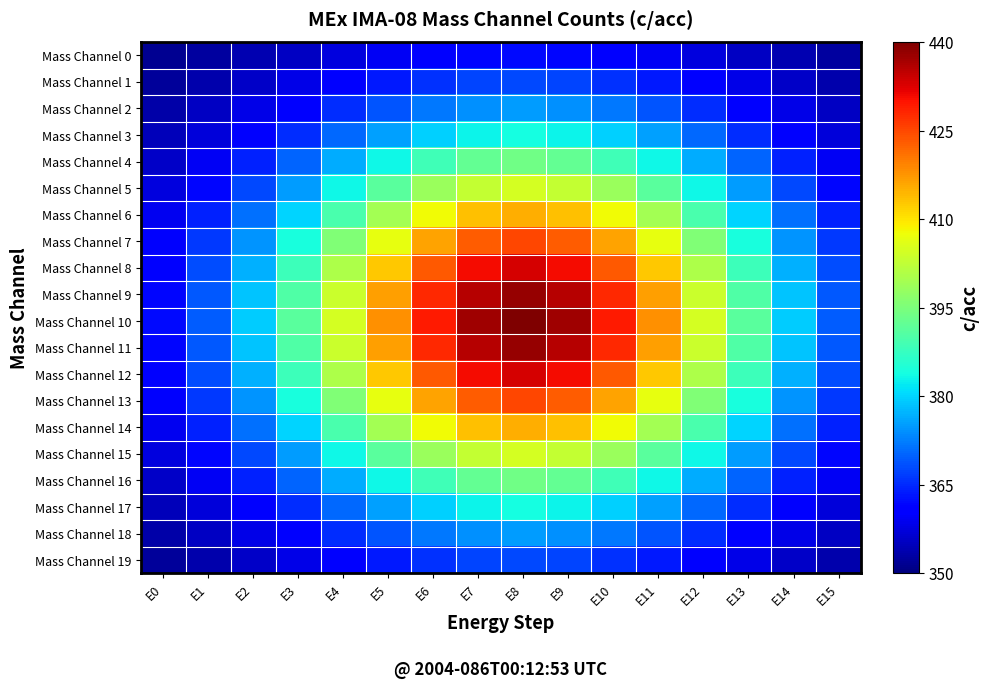

Reading right to left, extract all data points from this chart.

Mass Channel 0: E15=352.6	E14=354.0	E13=355.6	E12=357.4	E11=359.2	E10=360.7	E9=361.8	E8=362.2	E7=361.8	E6=360.7	E5=359.2	E4=357.4	E3=355.6	E2=354.0	E1=352.6	E0=351.6
Mass Channel 1: E15=353.9	E14=355.8	E13=358.2	E12=360.8	E11=363.4	E10=365.7	E9=367.3	E8=367.8	E7=367.3	E6=365.7	E5=363.4	E4=360.8	E3=358.2	E2=355.8	E1=353.9	E0=352.4
Mass Channel 2: E15=355.4	E14=358.1	E13=361.5	E12=365.2	E11=368.9	E10=372.1	E9=374.3	E8=375.0	E7=374.3	E6=372.1	E5=368.9	E4=365.2	E3=361.5	E2=358.1	E1=355.4	E0=353.4
Mass Channel 3: E15=357.3	E14=361.0	E13=365.5	E12=370.5	E11=375.5	E10=379.8	E9=382.7	E8=383.8	E7=382.7	E6=379.8	E5=375.5	E4=370.5	E3=365.5	E2=361.0	E1=357.3	E0=354.6
Mass Channel 4: E15=359.5	E14=364.2	E13=370.1	E12=376.6	E11=383.1	E10=388.7	E9=392.5	E8=393.8	E7=392.5	E6=388.7	E5=383.1	E4=376.6	E3=370.1	E2=364.2	E1=359.5	E0=355.9
Mass Channel 5: E15=361.8	E14=367.7	E13=375.0	E12=383.1	E11=391.2	E10=398.2	E9=402.9	E8=404.6	E7=402.9	E6=398.2	E5=391.2	E4=383.1	E3=375.0	E2=367.7	E1=361.8	E0=357.4
Mass Channel 6: E15=364.1	E14=371.2	E13=379.9	E12=389.6	E11=399.3	E10=407.7	E9=413.3	E8=415.4	E7=413.3	E6=407.7	E5=399.3	E4=389.6	E3=379.9	E2=371.2	E1=364.1	E0=358.8
Mass Channel 7: E15=366.3	E14=374.4	E13=384.4	E12=395.6	E11=406.7	E10=416.3	E9=422.9	E8=425.2	E7=422.9	E6=416.3	E5=406.7	E4=395.6	E3=384.4	E2=374.4	E1=366.3	E0=360.2
Mass Channel 8: E15=368.0	E14=377.0	E13=388.0	E12=400.4	E11=412.7	E10=423.3	E9=430.5	E8=433.1	E7=430.5	E6=423.3	E5=412.7	E4=400.4	E3=388.0	E2=377.0	E1=368.0	E0=361.2
Mass Channel 9: E15=369.1	E14=378.6	E13=390.4	E12=403.5	E11=416.6	E10=427.9	E9=435.5	E8=438.2	E7=435.5	E6=427.9	E5=416.6	E4=403.5	E3=390.4	E2=378.6	E1=369.1	E0=361.9
Mass Channel 10: E15=369.5	E14=379.2	E13=391.2	E12=404.6	E11=417.9	E10=429.4	E9=437.2	E8=440.0	E7=437.2	E6=429.4	E5=417.9	E4=404.6	E3=391.2	E2=379.2	E1=369.5	E0=362.2
Mass Channel 11: E15=369.1	E14=378.6	E13=390.4	E12=403.5	E11=416.6	E10=427.9	E9=435.5	E8=438.2	E7=435.5	E6=427.9	E5=416.6	E4=403.5	E3=390.4	E2=378.6	E1=369.1	E0=361.9
Mass Channel 12: E15=368.0	E14=377.0	E13=388.0	E12=400.4	E11=412.7	E10=423.3	E9=430.5	E8=433.1	E7=430.5	E6=423.3	E5=412.7	E4=400.4	E3=388.0	E2=377.0	E1=368.0	E0=361.2
Mass Channel 13: E15=366.3	E14=374.4	E13=384.4	E12=395.6	E11=406.7	E10=416.3	E9=422.9	E8=425.2	E7=422.9	E6=416.3	E5=406.7	E4=395.6	E3=384.4	E2=374.4	E1=366.3	E0=360.2
Mass Channel 14: E15=364.1	E14=371.2	E13=379.9	E12=389.6	E11=399.3	E10=407.7	E9=413.3	E8=415.4	E7=413.3	E6=407.7	E5=399.3	E4=389.6	E3=379.9	E2=371.2	E1=364.1	E0=358.8
Mass Channel 15: E15=361.8	E14=367.7	E13=375.0	E12=383.1	E11=391.2	E10=398.2	E9=402.9	E8=404.6	E7=402.9	E6=398.2	E5=391.2	E4=383.1	E3=375.0	E2=367.7	E1=361.8	E0=357.4
Mass Channel 16: E15=359.5	E14=364.2	E13=370.1	E12=376.6	E11=383.1	E10=388.7	E9=392.5	E8=393.8	E7=392.5	E6=388.7	E5=383.1	E4=376.6	E3=370.1	E2=364.2	E1=359.5	E0=355.9
Mass Channel 17: E15=357.3	E14=361.0	E13=365.5	E12=370.5	E11=375.5	E10=379.8	E9=382.7	E8=383.8	E7=382.7	E6=379.8	E5=375.5	E4=370.5	E3=365.5	E2=361.0	E1=357.3	E0=354.6
Mass Channel 18: E15=355.4	E14=358.1	E13=361.5	E12=365.2	E11=368.9	E10=372.1	E9=374.3	E8=375.0	E7=374.3	E6=372.1	E5=368.9	E4=365.2	E3=361.5	E2=358.1	E1=355.4	E0=353.4
Mass Channel 19: E15=353.9	E14=355.8	E13=358.2	E12=360.8	E11=363.4	E10=365.7	E9=367.3	E8=367.8	E7=367.3	E6=365.7	E5=363.4	E4=360.8	E3=358.2	E2=355.8	E1=353.9	E0=352.4